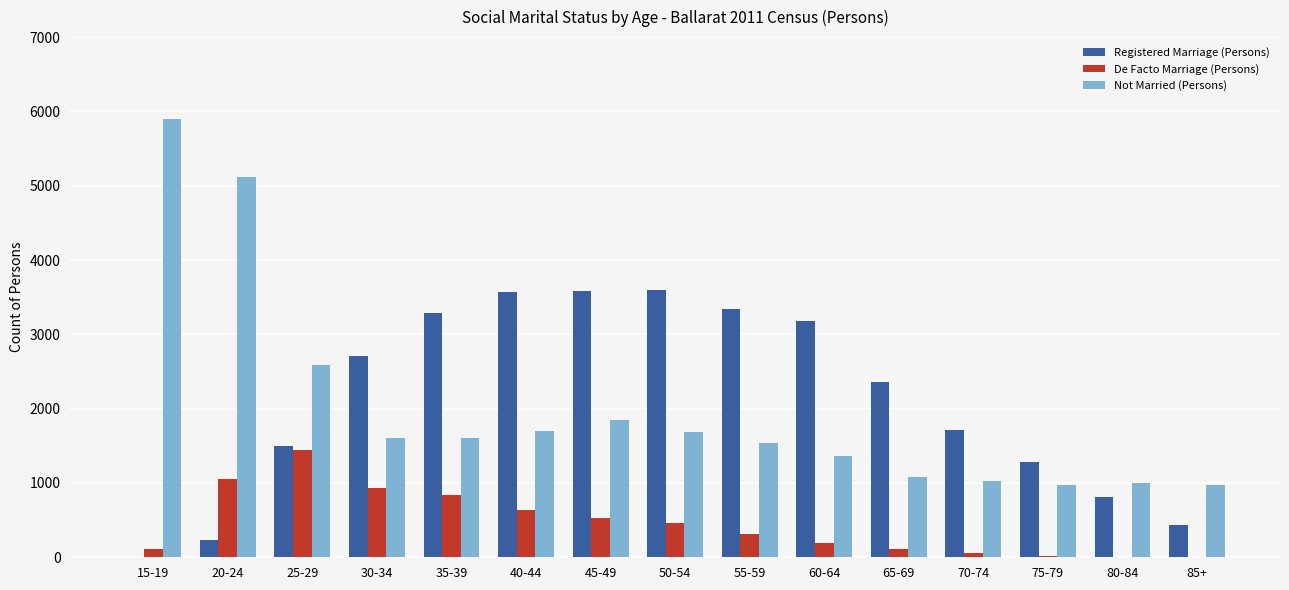

At which category is the sum across all series the highest?

20-24